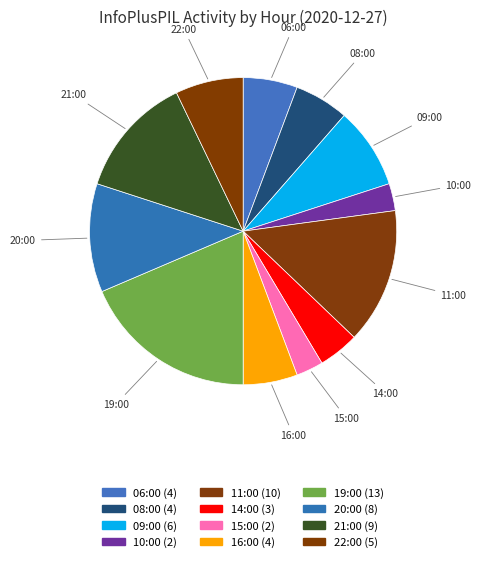

Approximately how many times larger is the value at 10:00 compared to 16:00?

0.5